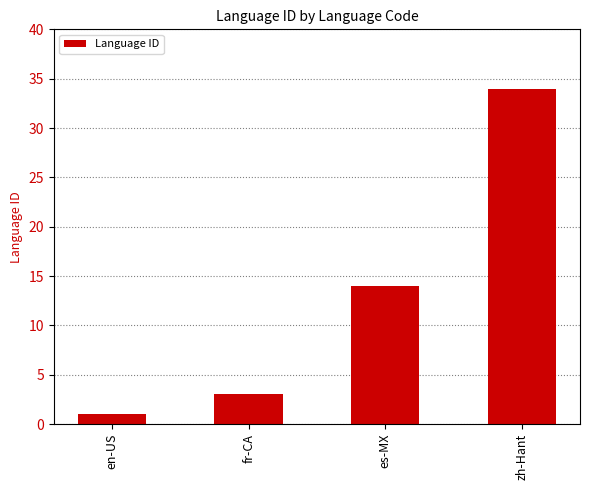

What is the change in value from en-US to fr-CA?

+2